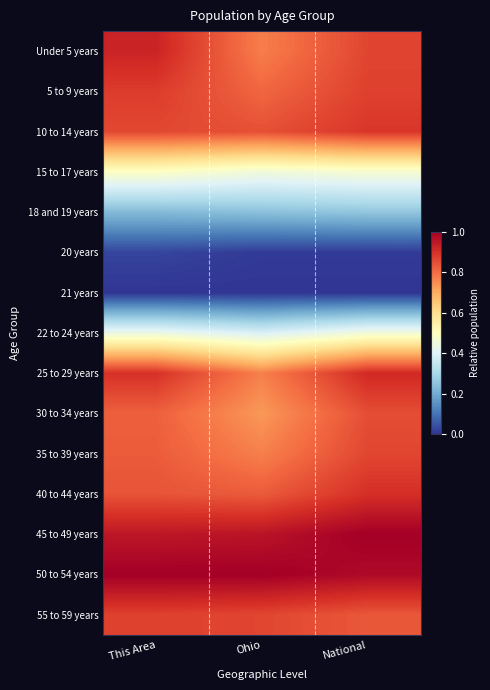

List the series in order of their peak value, lowest first.

21 years, 20 years, 18 and 19 years, 22 to 24 years, 15 to 17 years, 30 to 34 years, 35 to 39 years, 55 to 59 years, 5 to 9 years, 10 to 14 years, 40 to 44 years, 25 to 29 years, Under 5 years, 45 to 49 years, 50 to 54 years